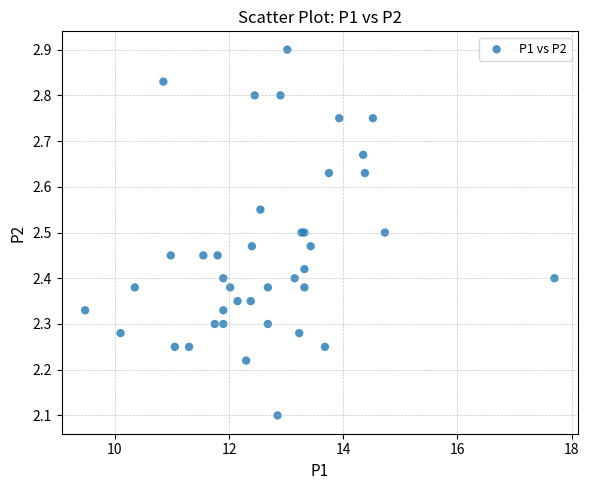

What Y value in the scatter plot is closest to 2?

2.1